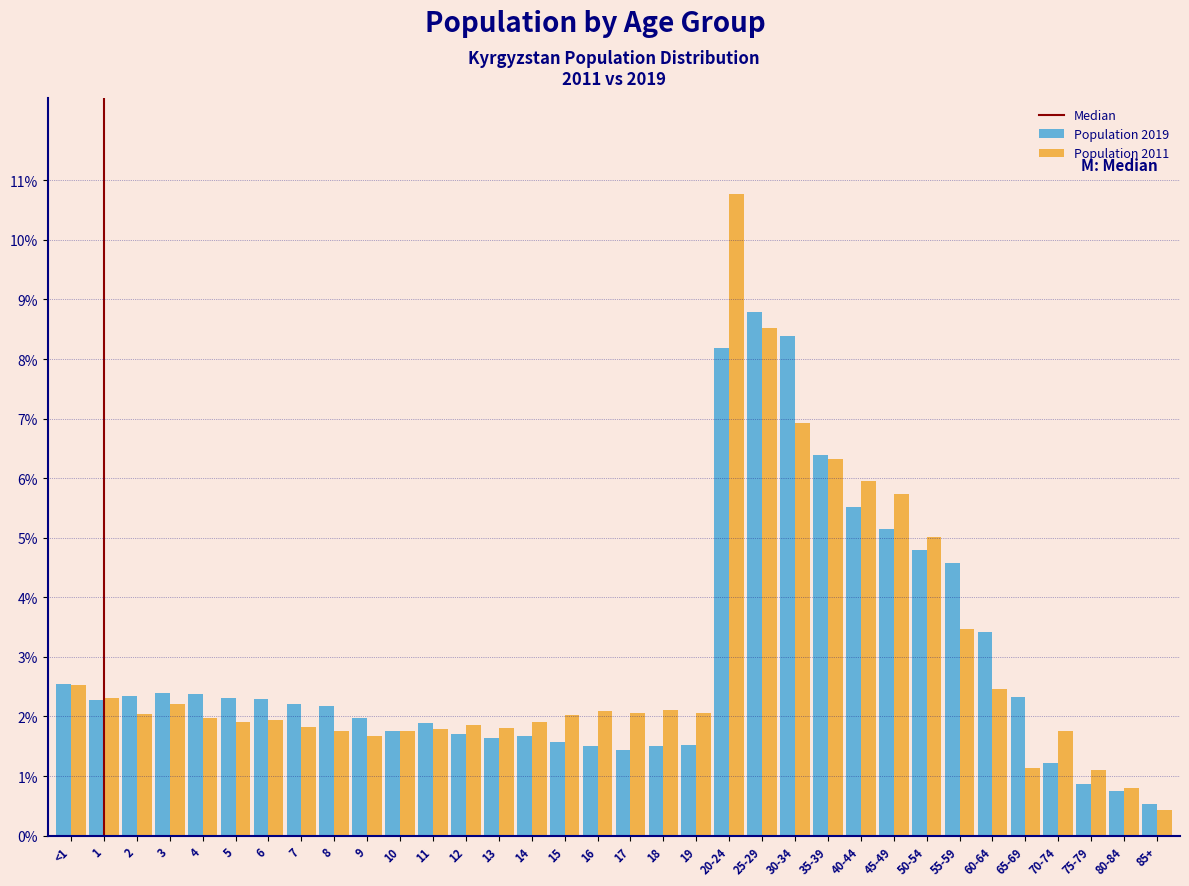

Which series has the largest range (max minus min)?

Population 2011